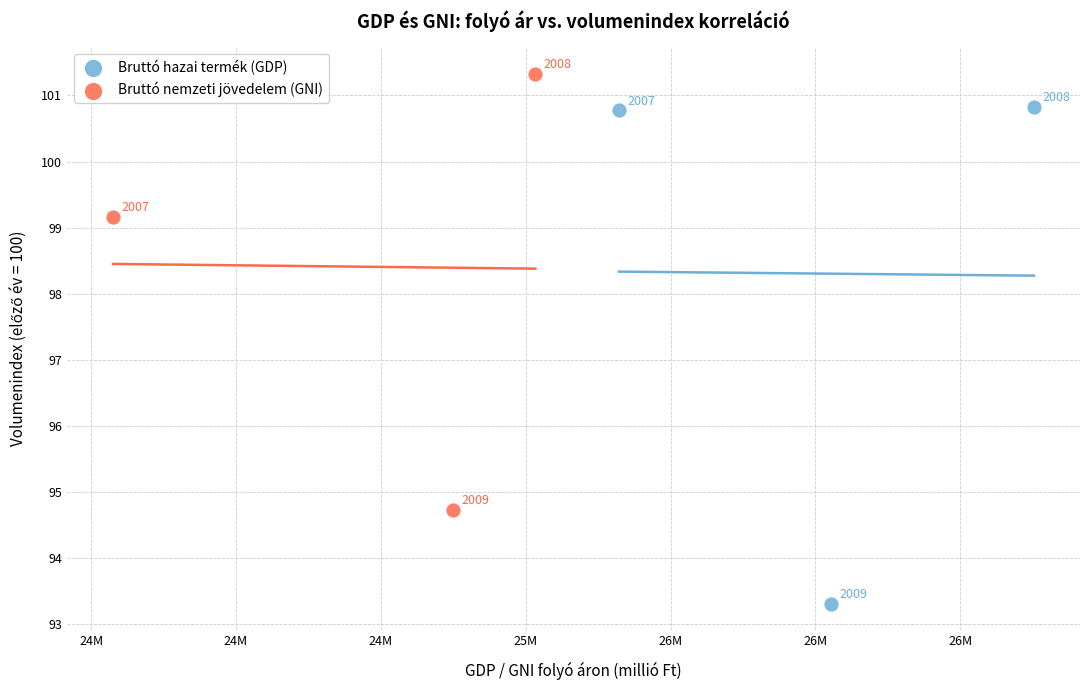

Which series reaches the maximum Y coordinate?

Bruttó nemzeti jövedelem (GNI)